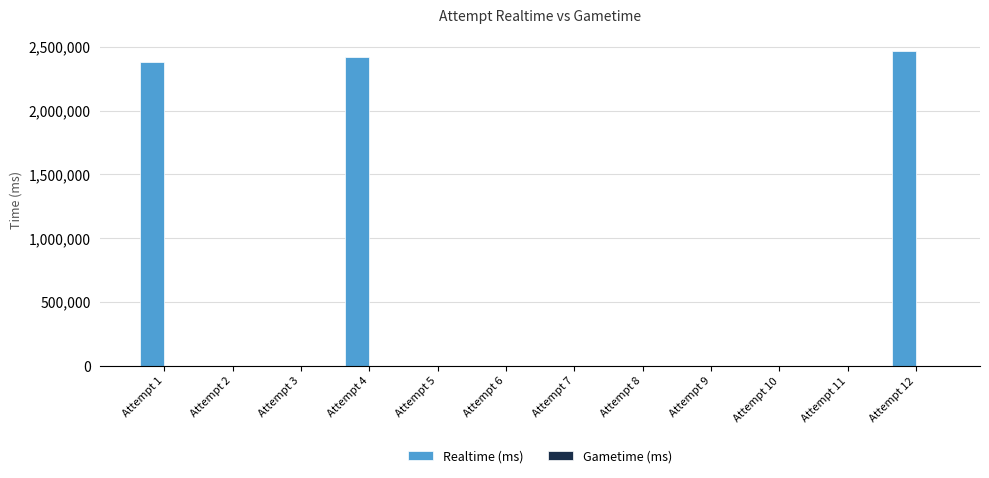

Where is the data nearest to the value 1235340?

Attempt 1